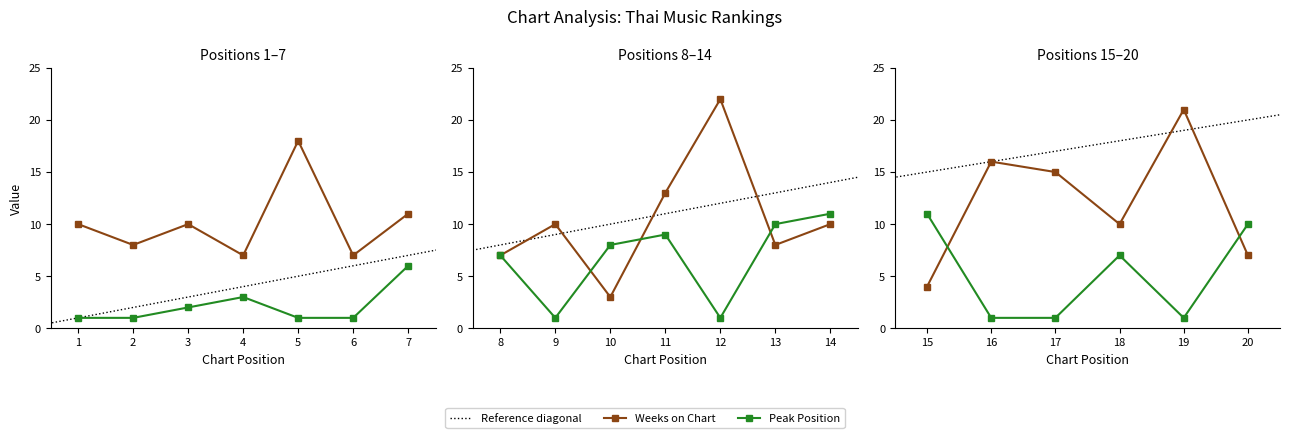

What is the difference between the Peak Position values at 7 and 6?

5